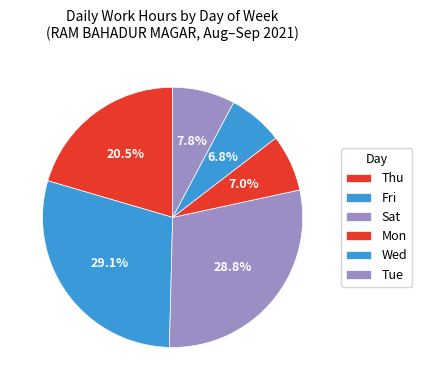

How many segments does this pie chart have?

6